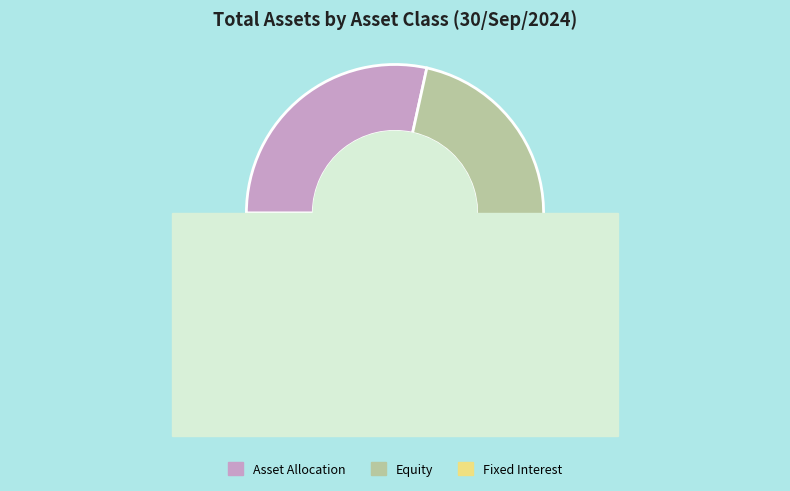

How much of the chart is everything except Asset Allocation?

71.6%